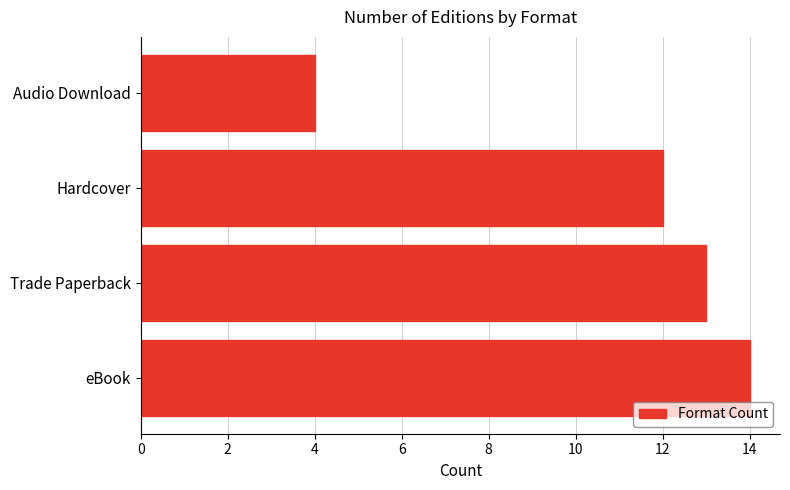

How many bars are there in total?

4